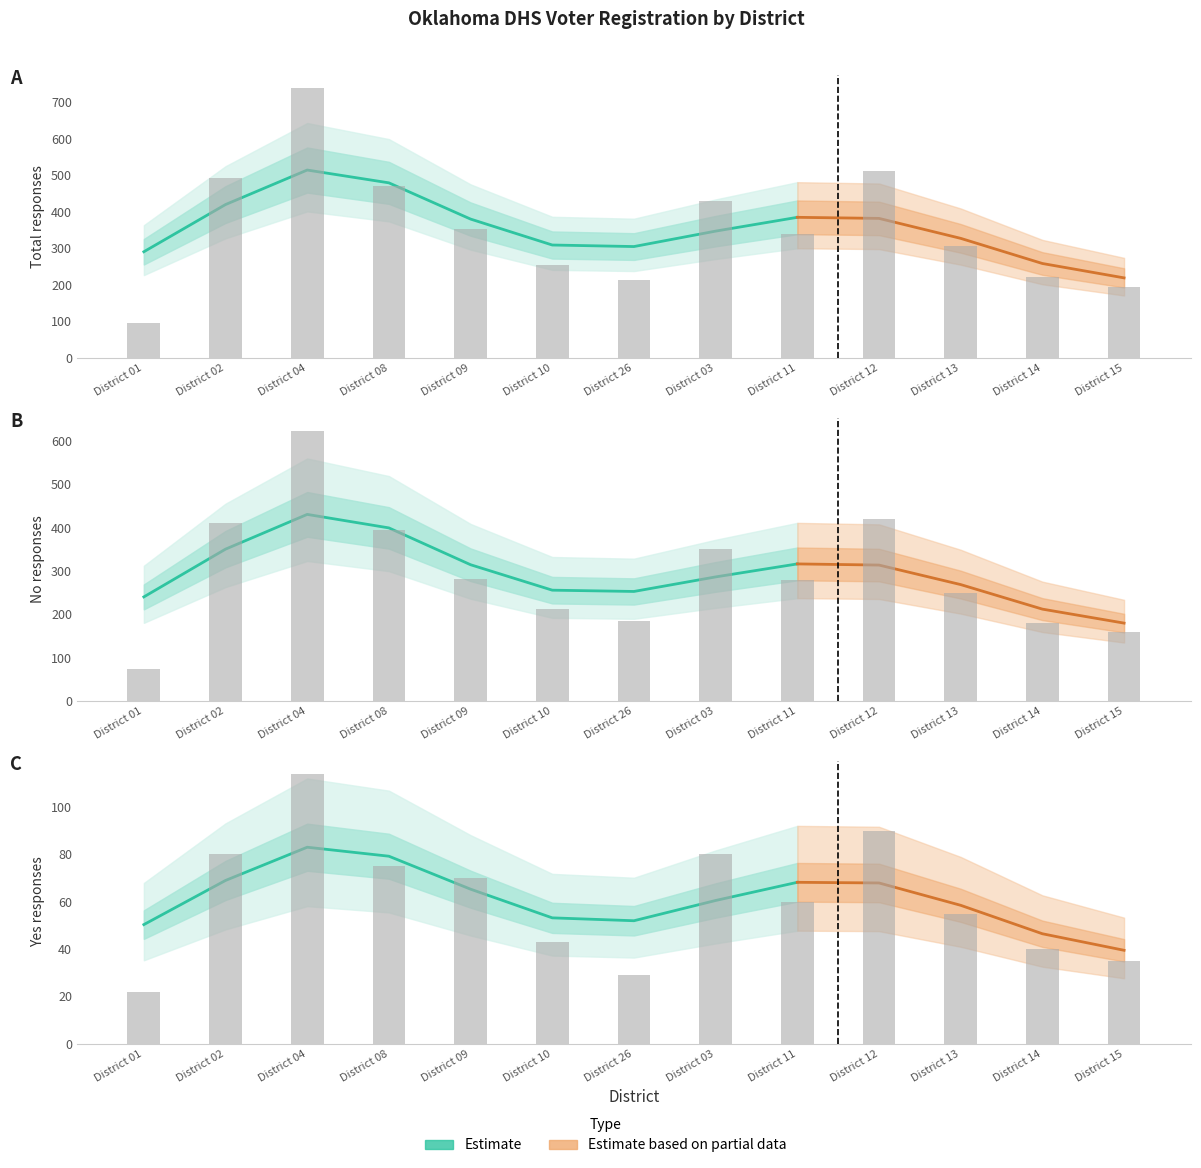

List the labels in order of Total value, smallest first.

District 01, District 15, District 26, District 14, District 10, District 13, District 11, District 09, District 03, District 08, District 02, District 12, District 04